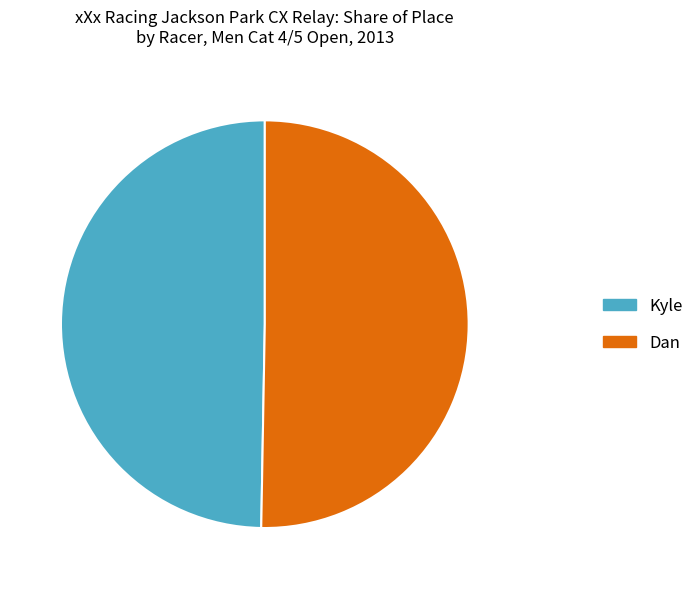

What is the largest slice in the pie chart?

Dan